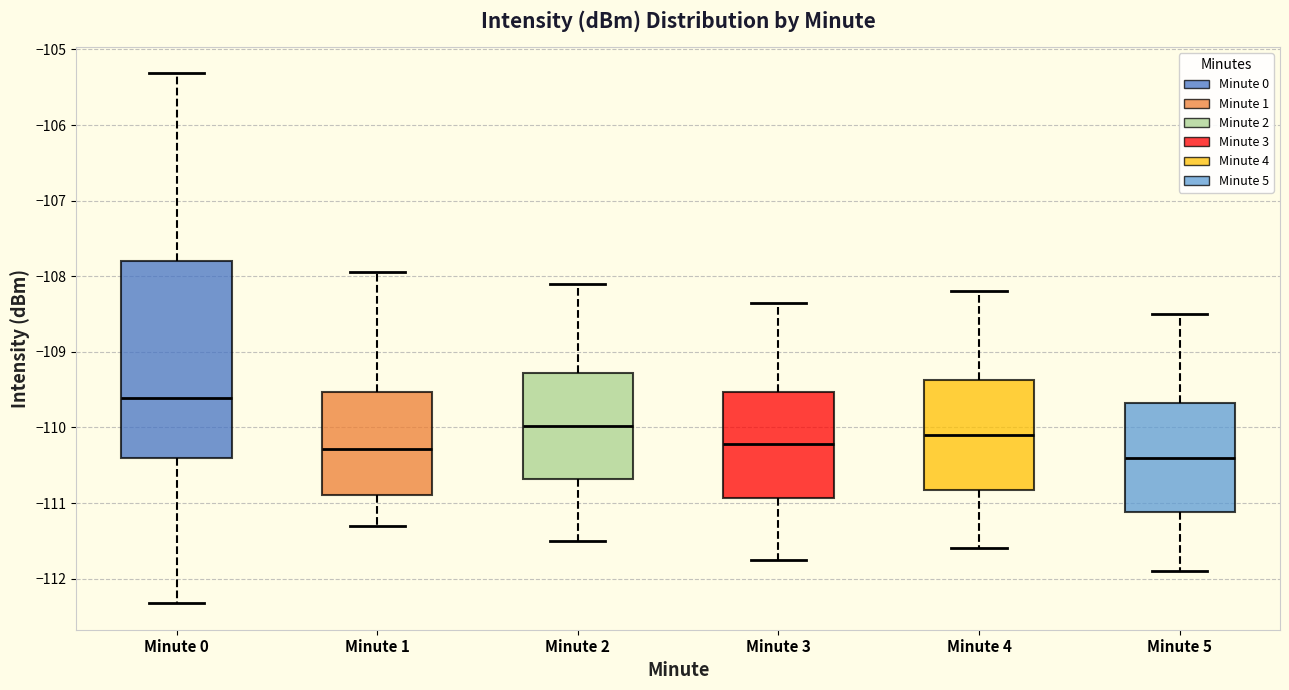

Which box's median line is the highest?

Minute 0